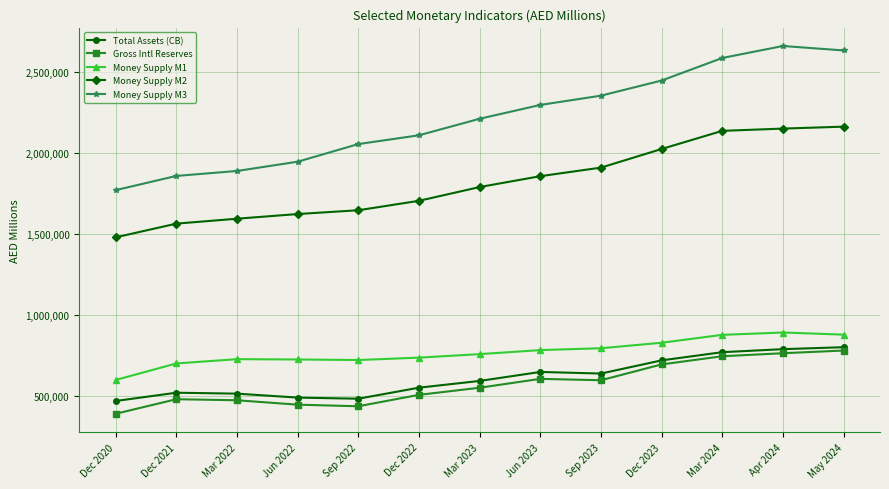

What is the difference between the highest and lowest values at Mar 2024?

1837158